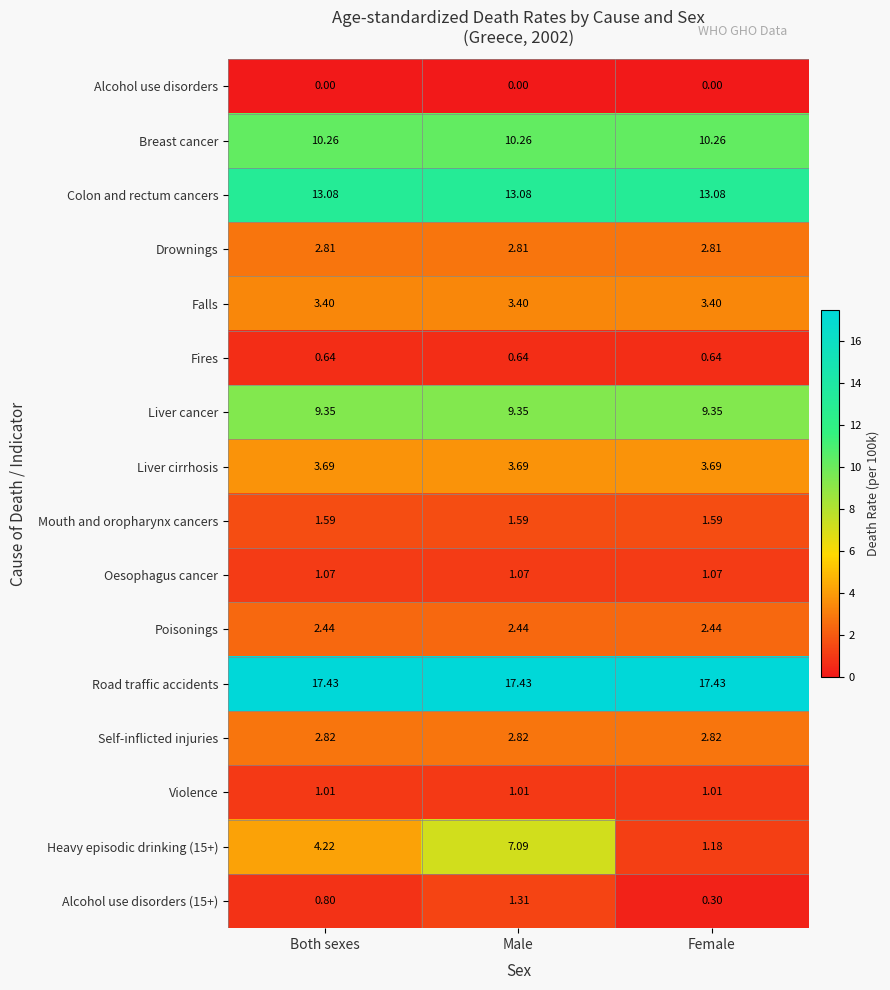

At which category is the sum across all series the highest?

Male